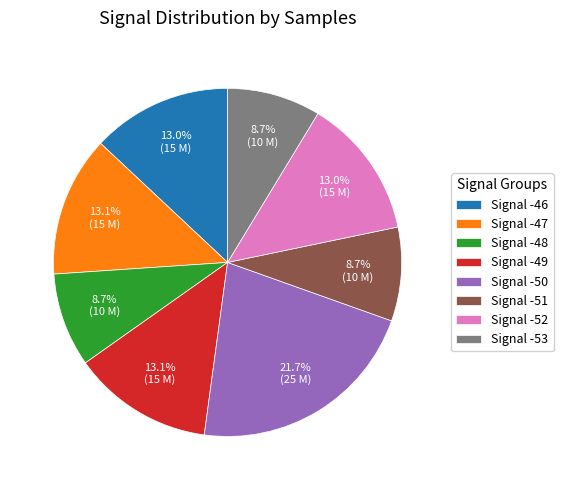

To the nearest percent, what is the average slice percentage?

12%